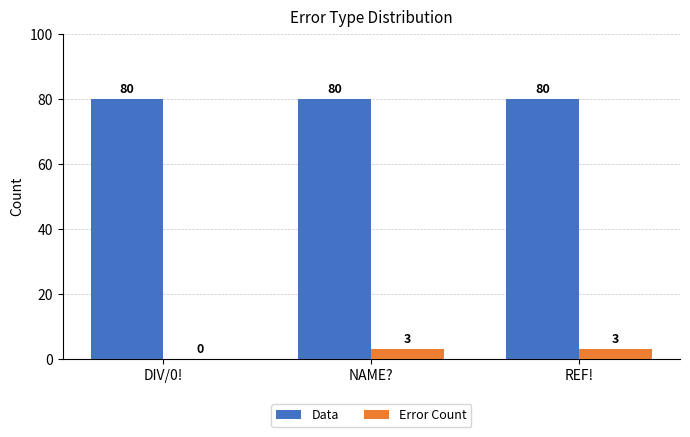

What is the sum of all Error Count values?

6